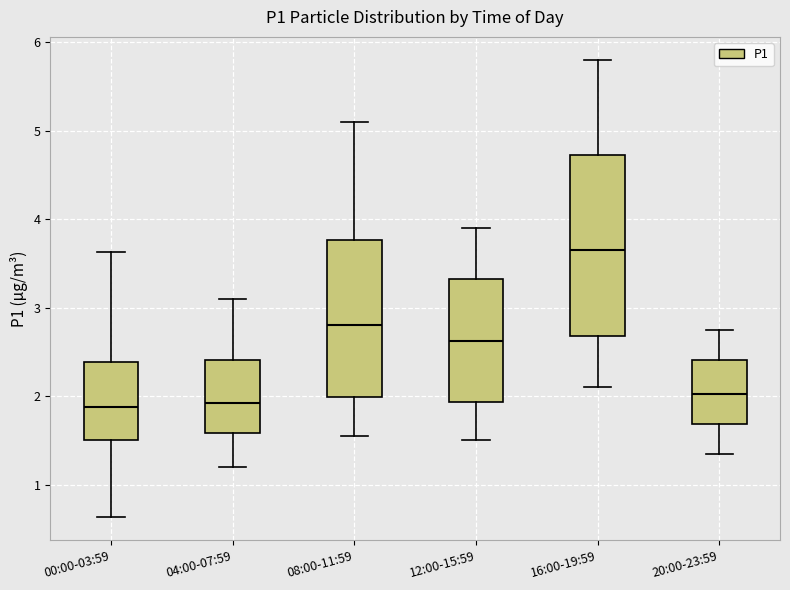

Which box is the tallest, from its lower edge to its upper edge?

16:00-19:59